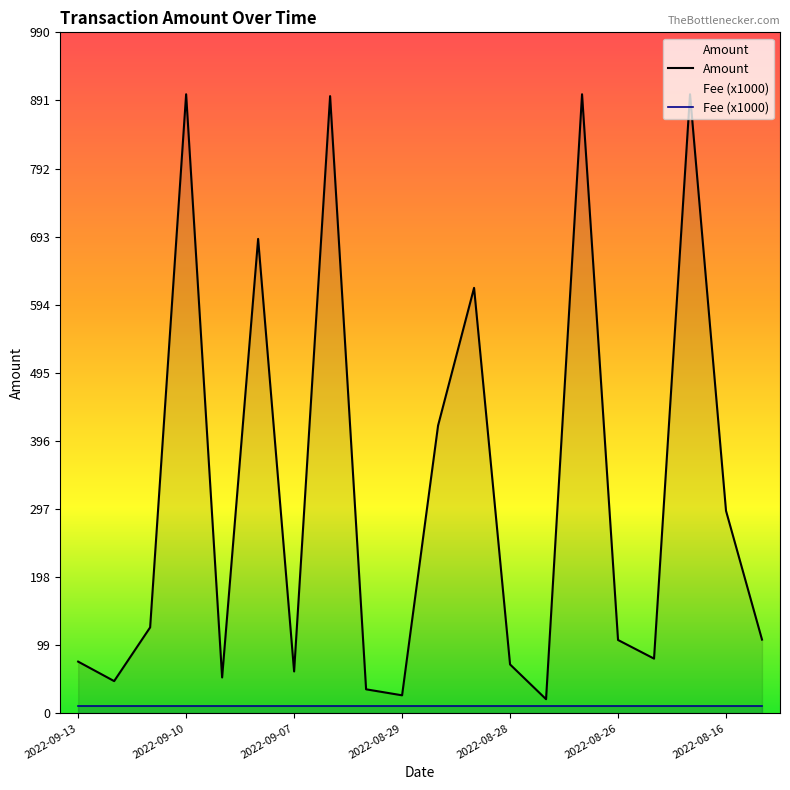

Which series has the largest range (max minus min)?

Amount